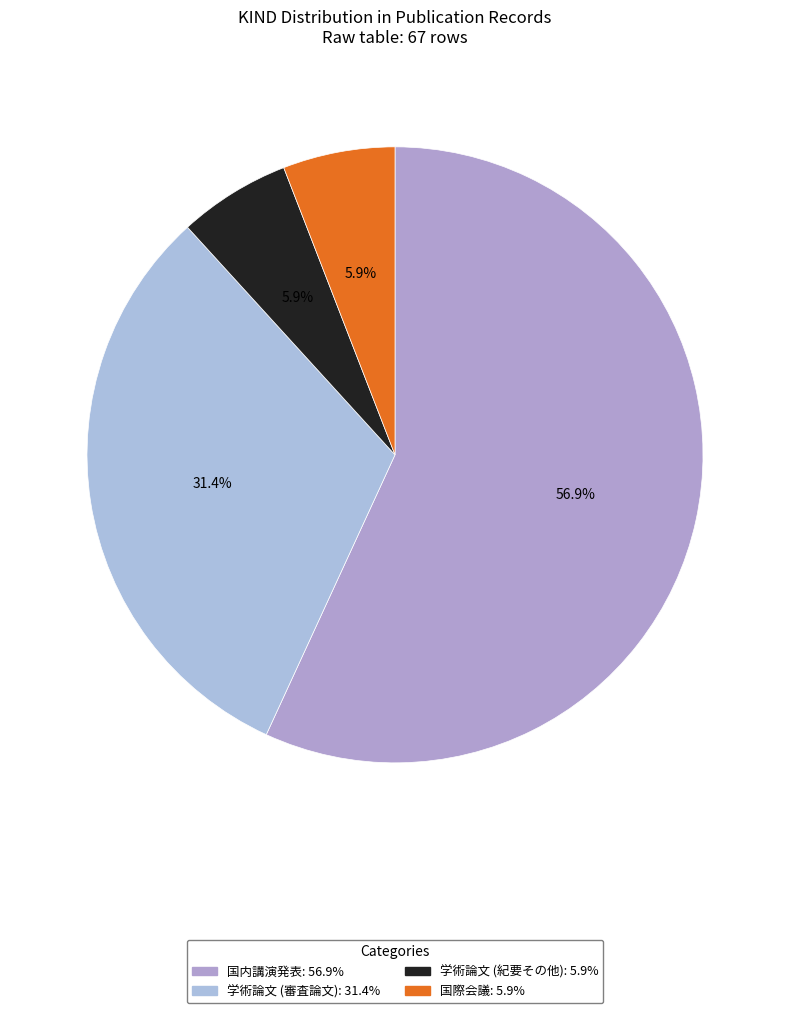

How many slices are in this pie chart?

4